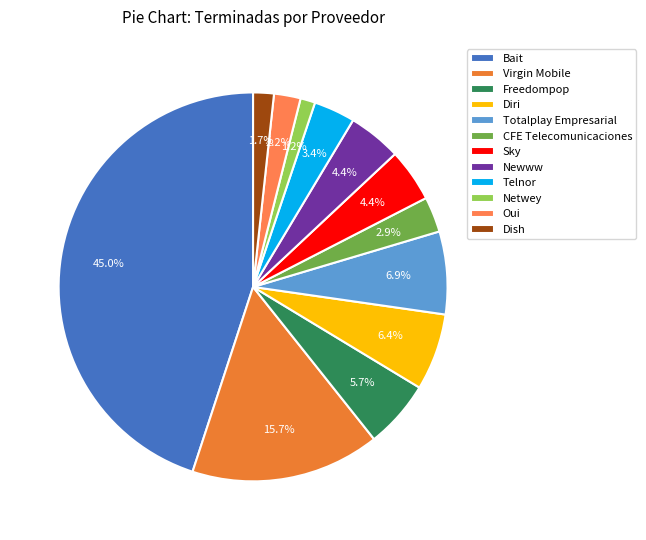

To the nearest percent, what is the difference between the largest and smallest slice percentages?

44%